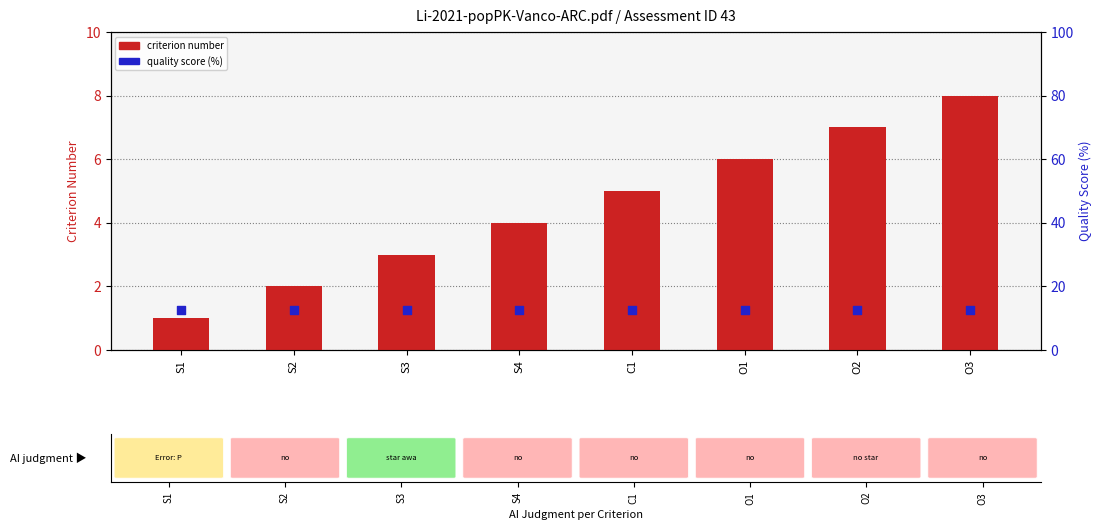

Which series contains the lowest Y value?

criterion number